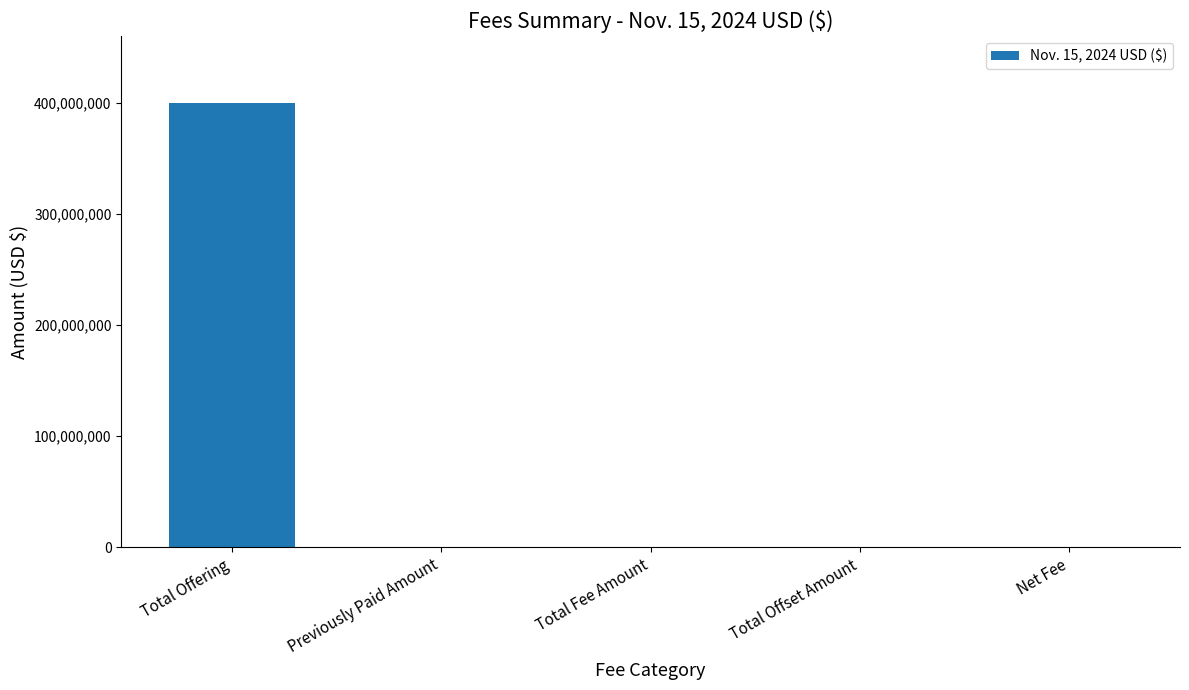

Count the number of data series in this chart.

1